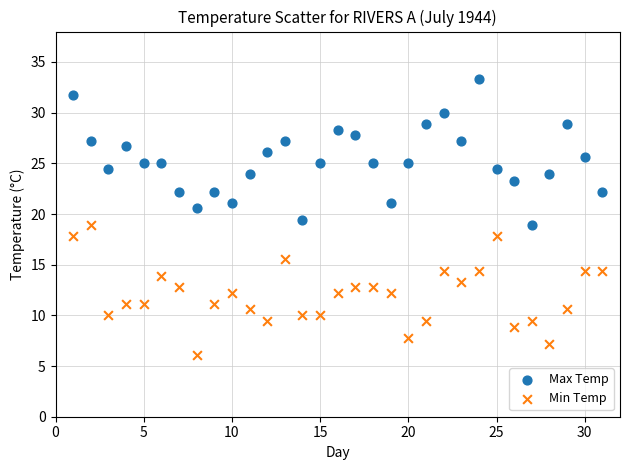

What are all the series names shown in the legend?

Max Temp, Min Temp